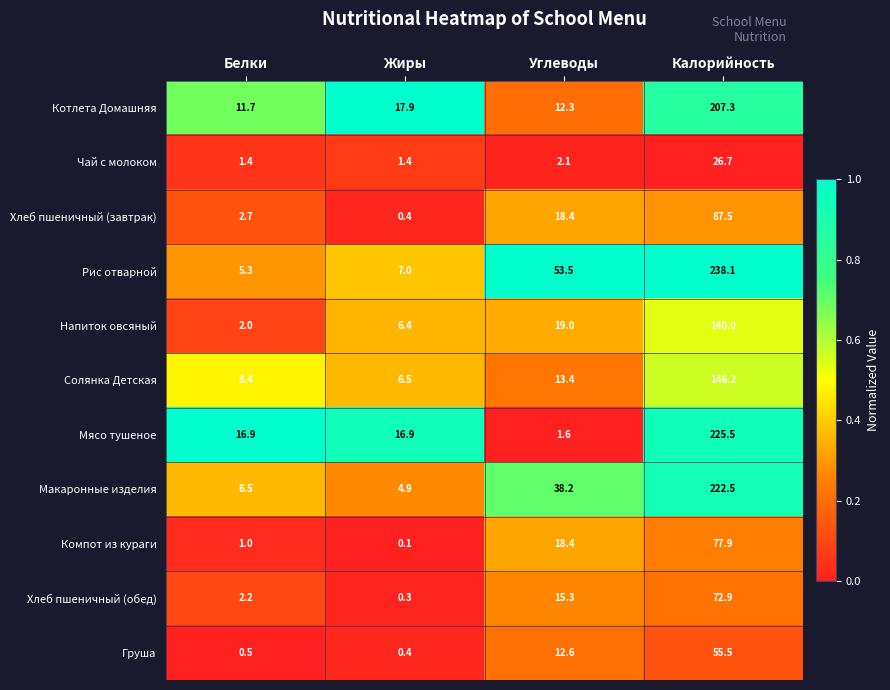

What is the lowest value of the Макаронные изделия series?

4.9